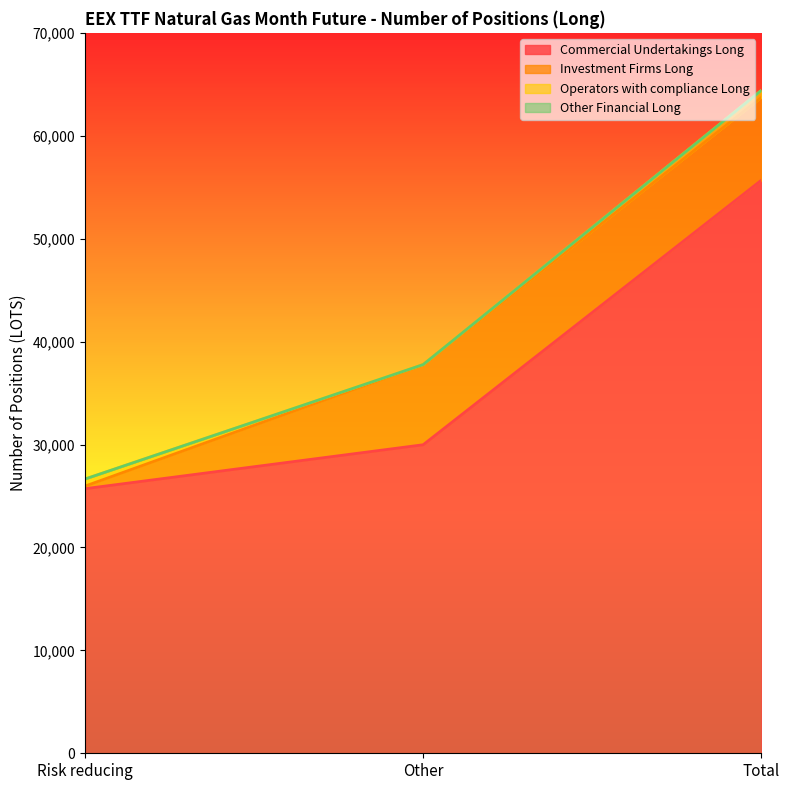

Where is Investment Firms Long nearest to the value 4145?

Other